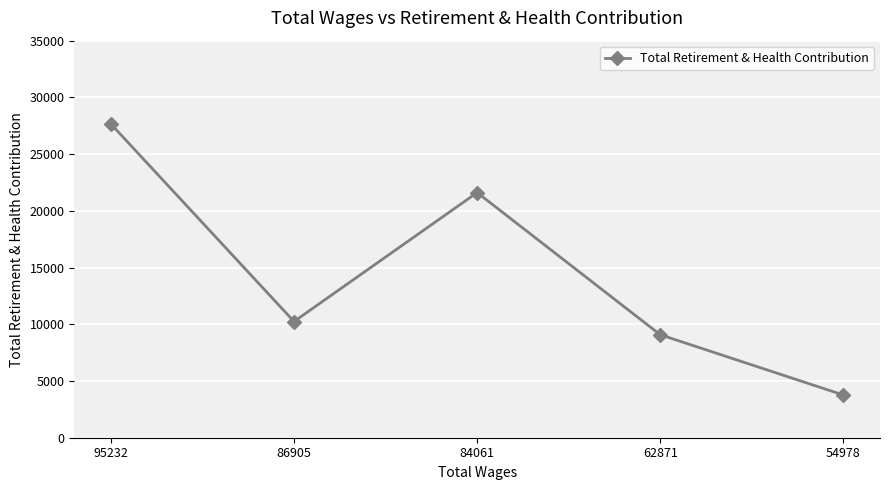

How many series are shown in this chart?

1